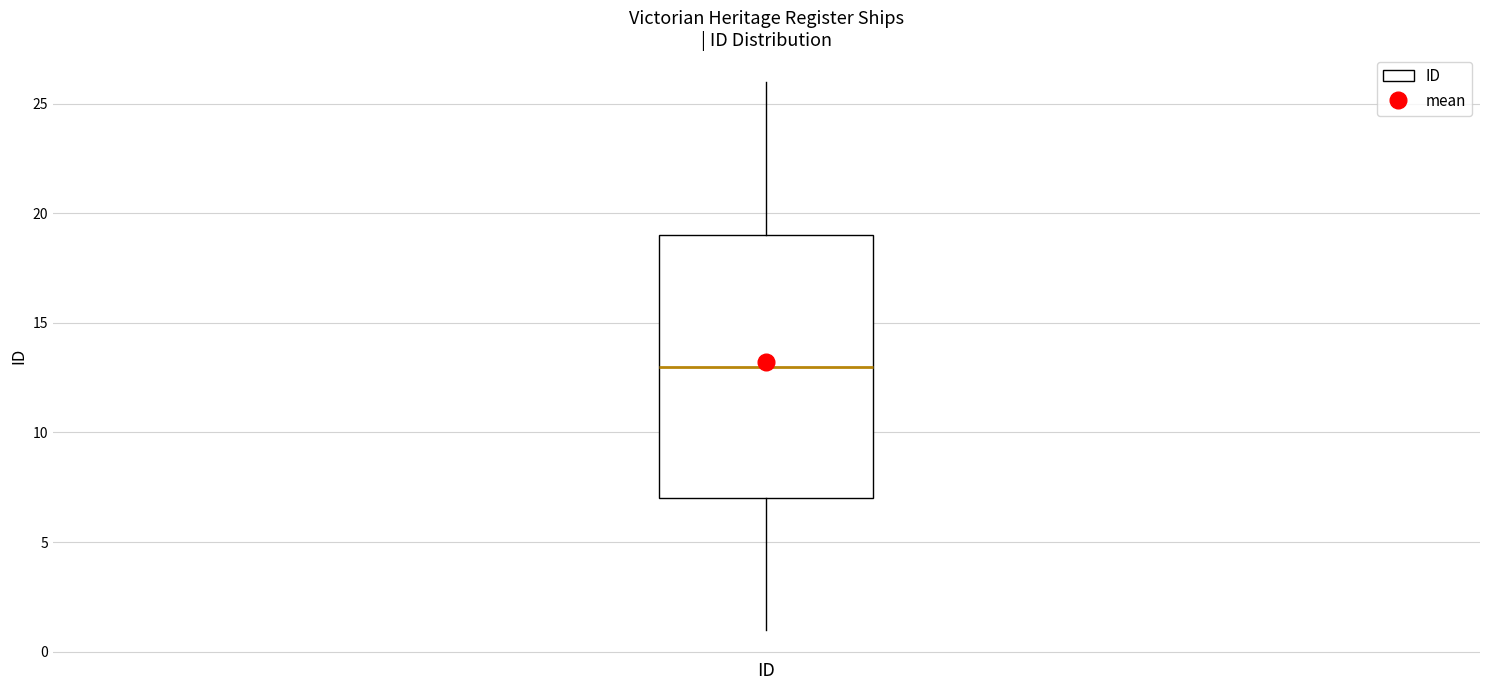

Where is the lower edge of the box for ID on the y-axis? The values are not printed on the chart, so give them approximately, as read against the axis.

7